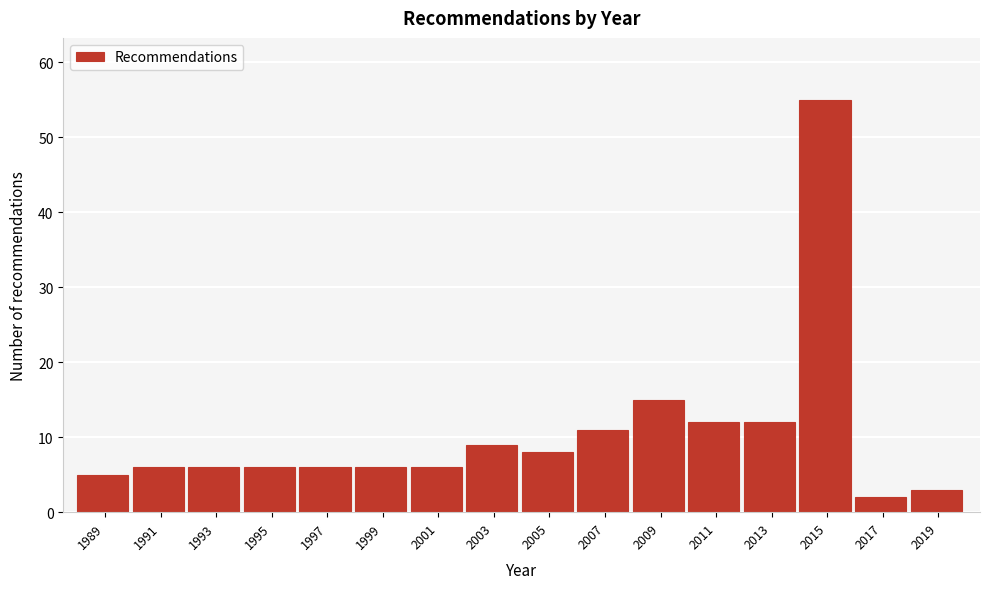

Reading left to right, list all the values displayed in this chart.

5	6	6	6	6	6	6	9	8	11	15	12	12	55	2	3